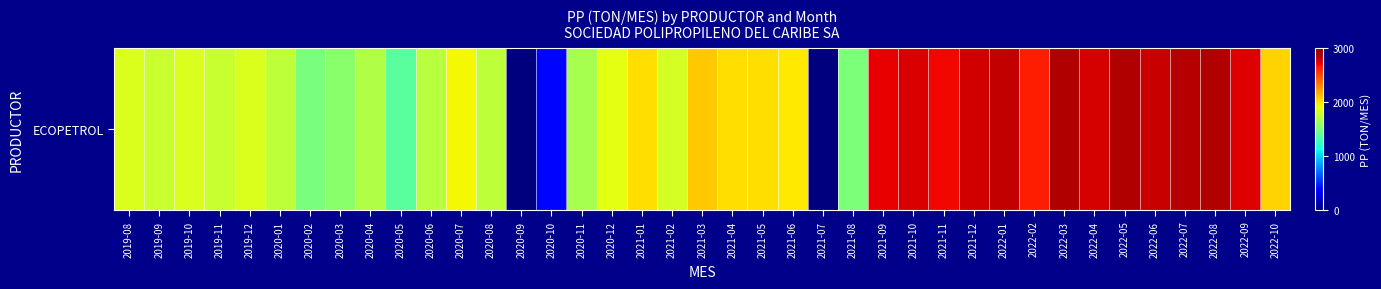

At which label is the value closest to 1431?

2020-05